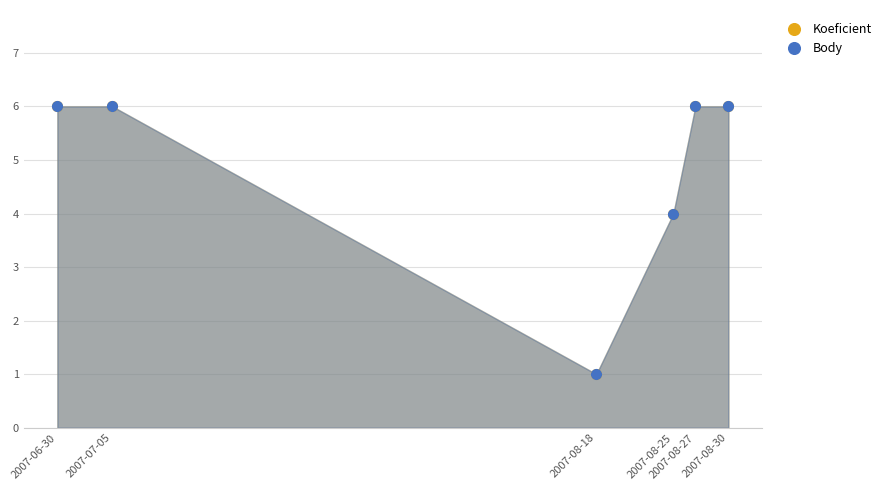

Which series has the widest spread of Y values?

Koeficient